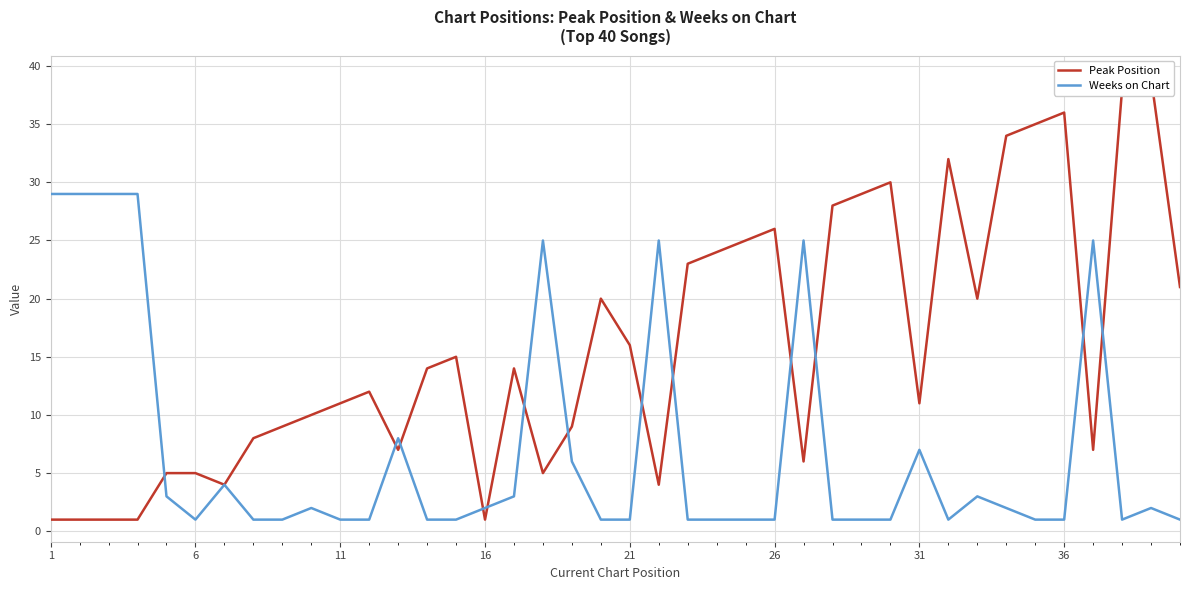

What are all the series names shown in the legend?

Peak Position, Weeks on Chart